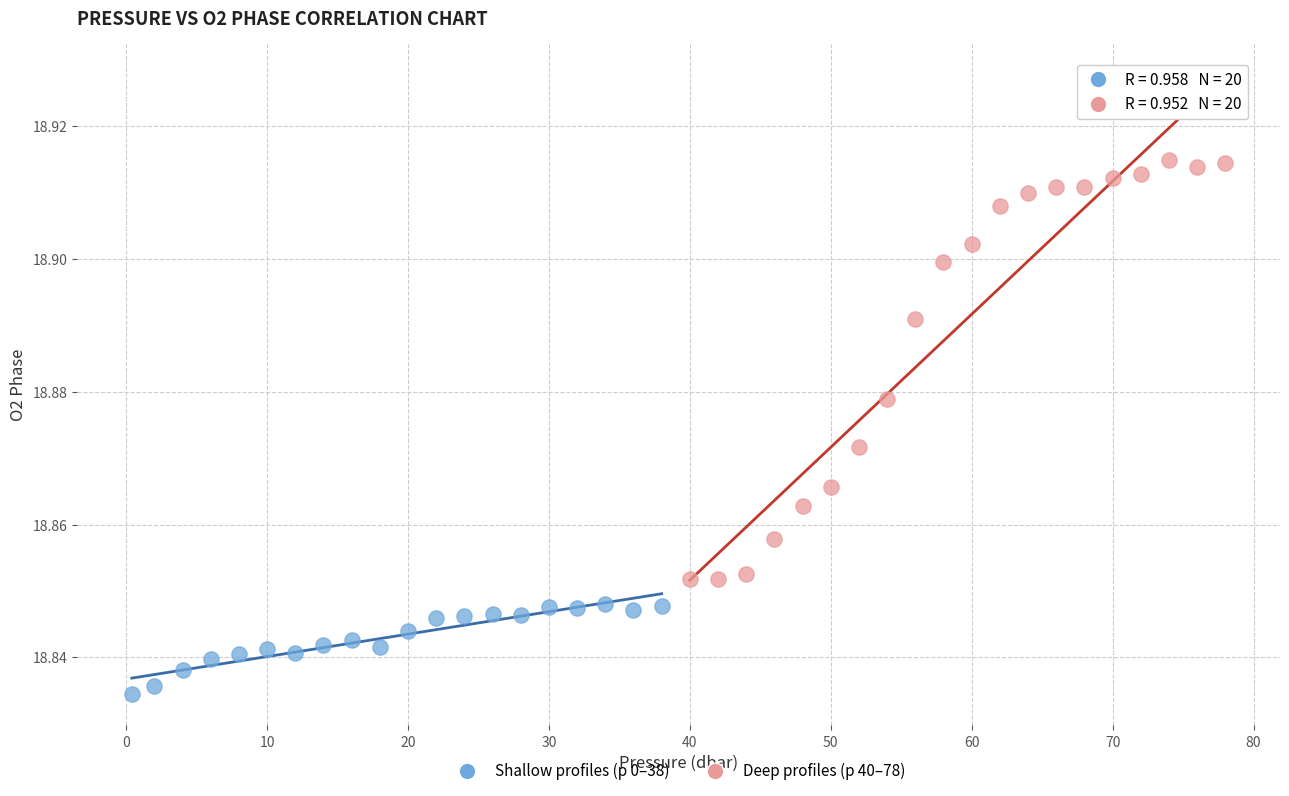

Which series contains the lowest Y value?

Shallow profiles (p 0–38)